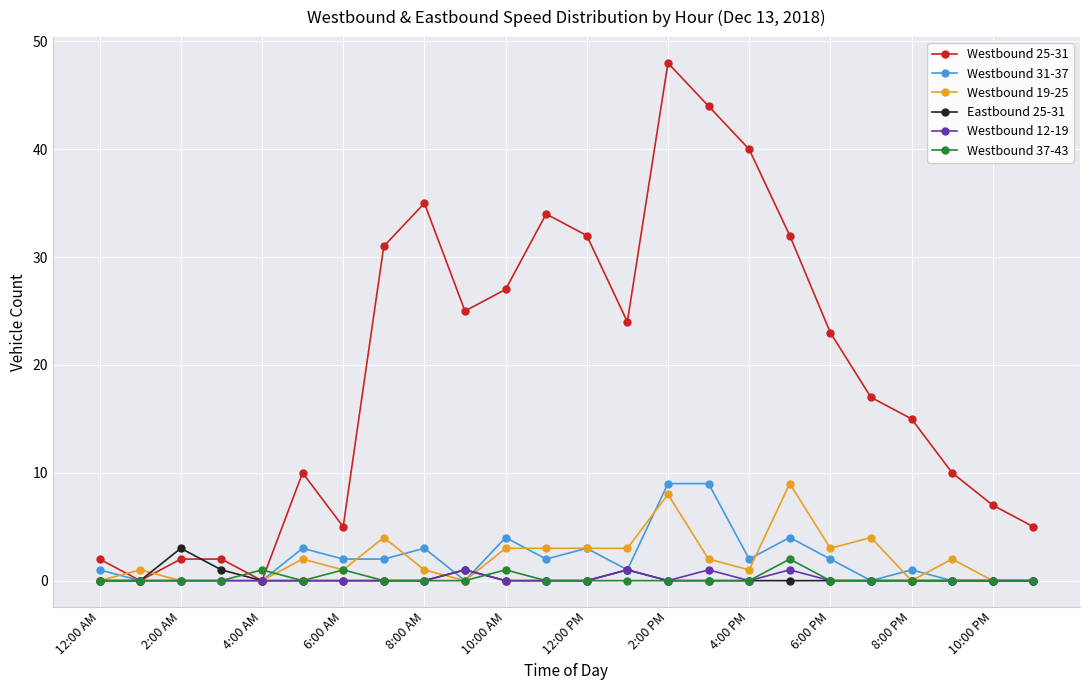

What is the greatest value displayed?

48